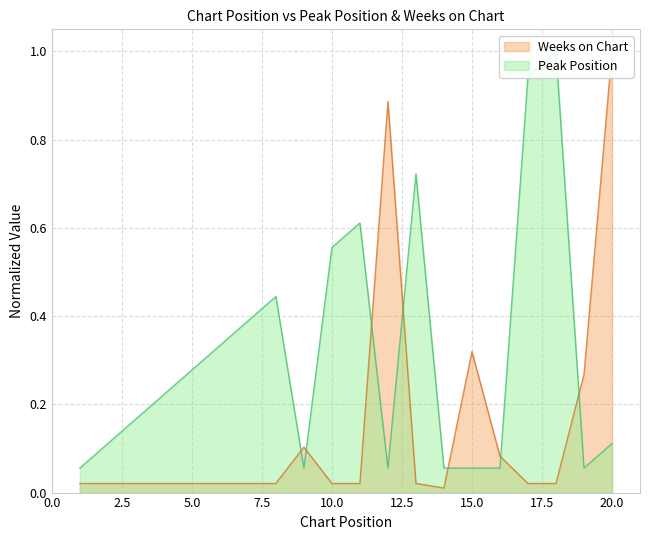

Read the Peak Position value at 14.

0.1